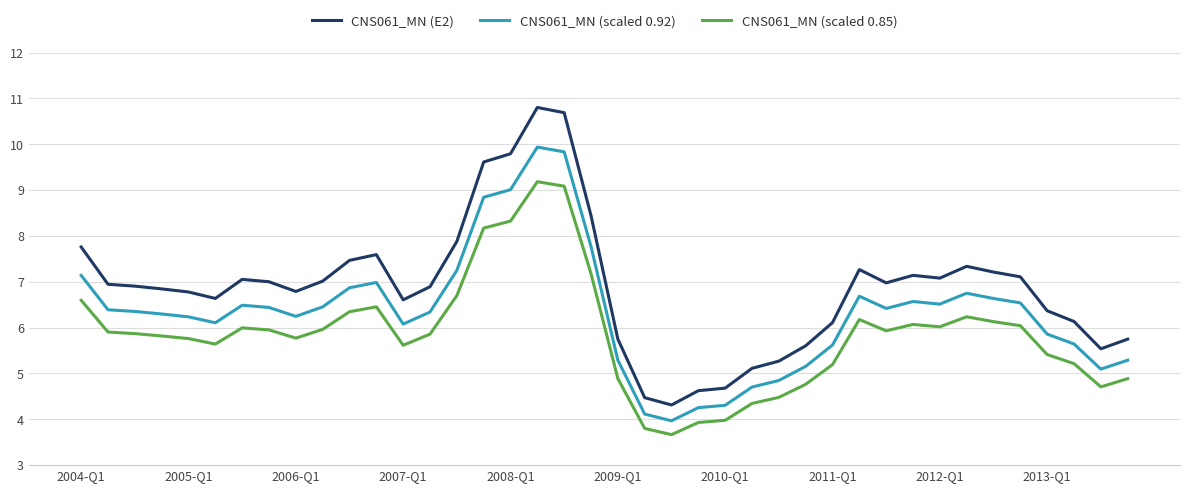

True or false: CNS061_MN (scaled 0.92) and CNS061_MN (E2) intersect in this chart.

False